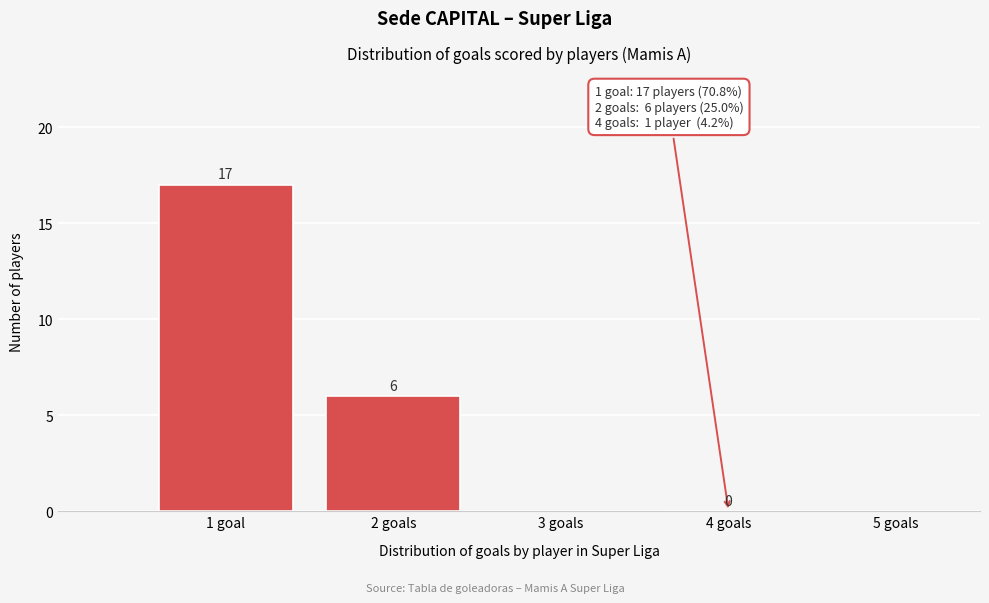

Reading right to left, transcribe all the data shown in this chart.

4 goals=0	2 goals=6	1 goal=17